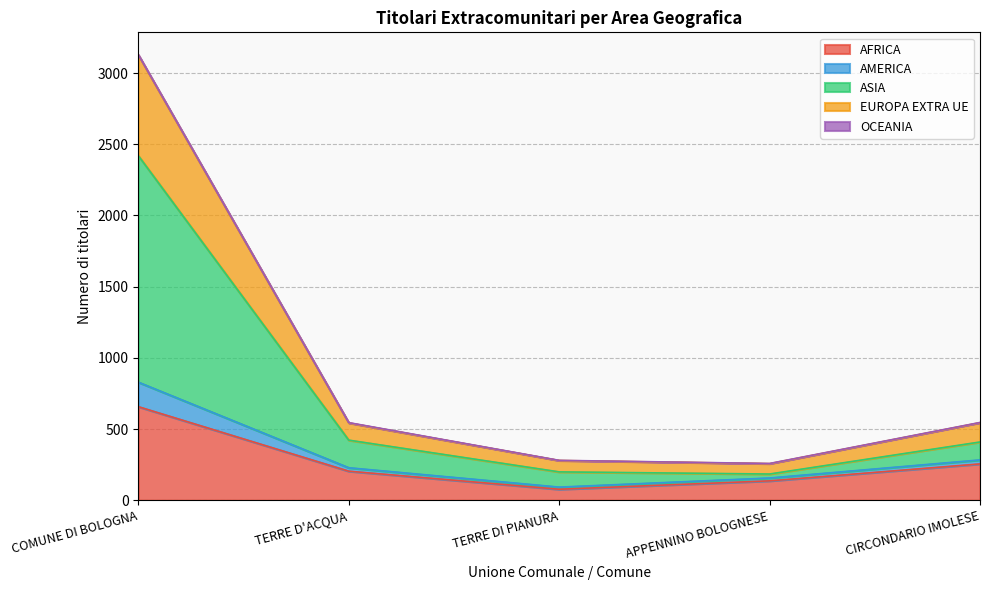

At which category is the sum across all series the highest?

COMUNE DI BOLOGNA